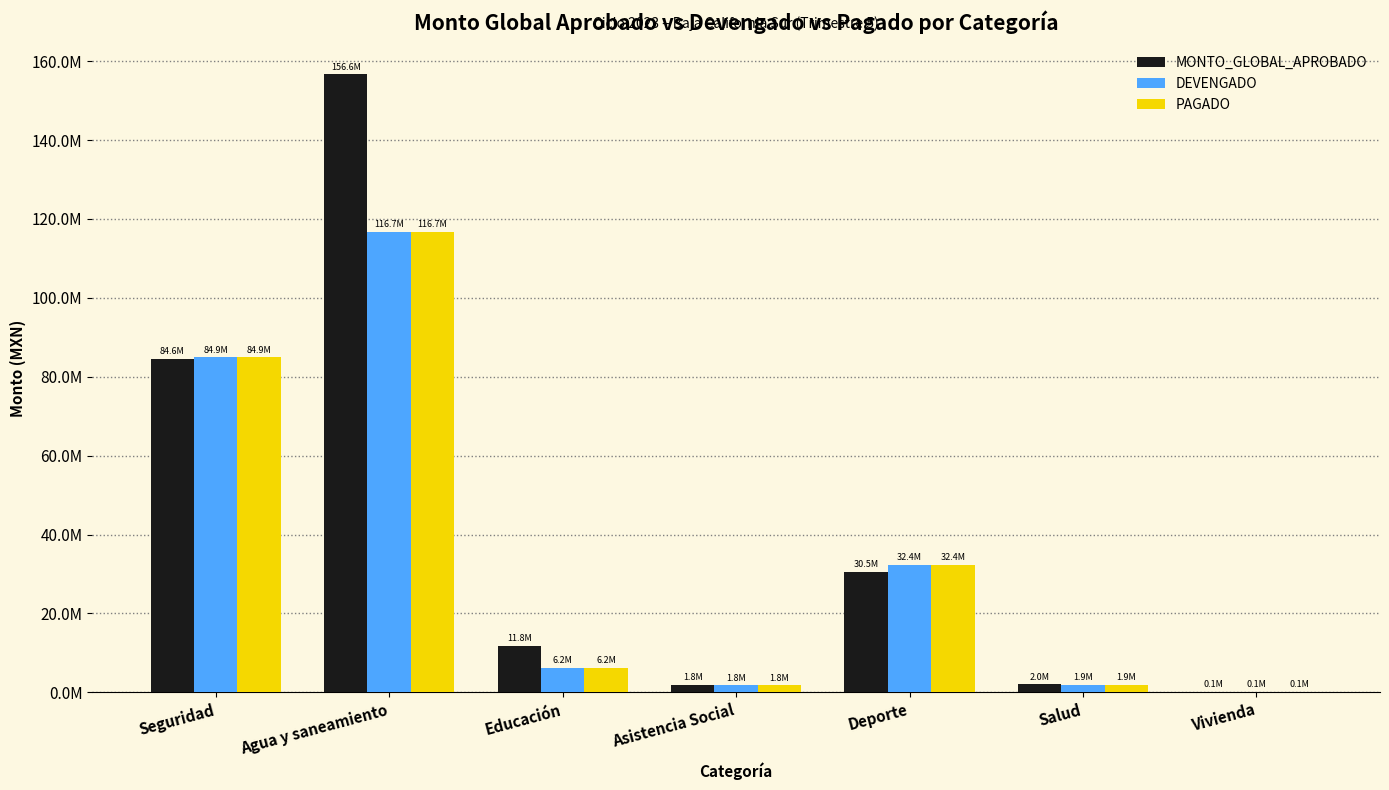

Does the chart contain stacked bars?

No